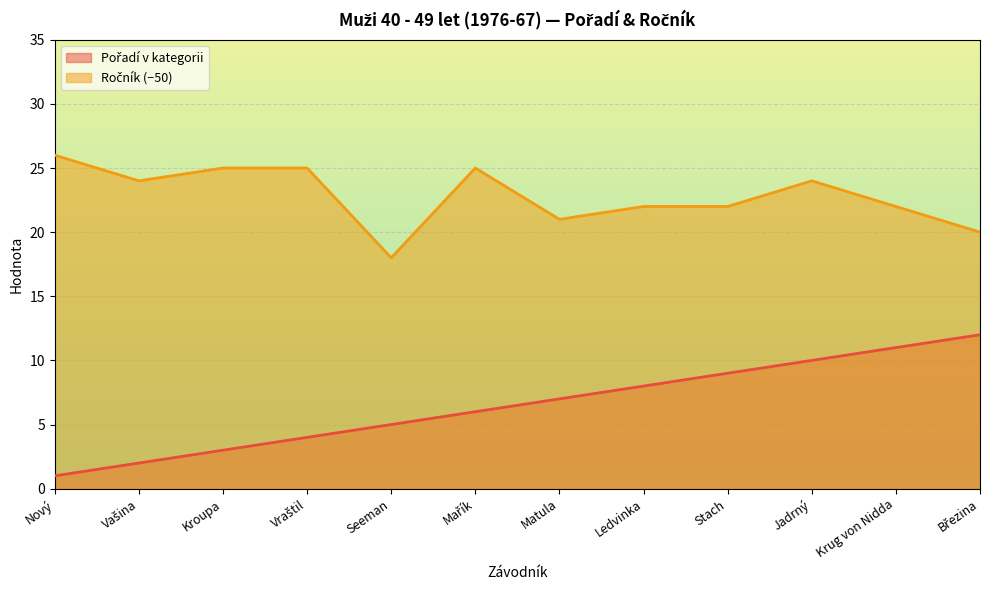

True or false: Ročník and Pořadí v kategorii cross at least once.

False